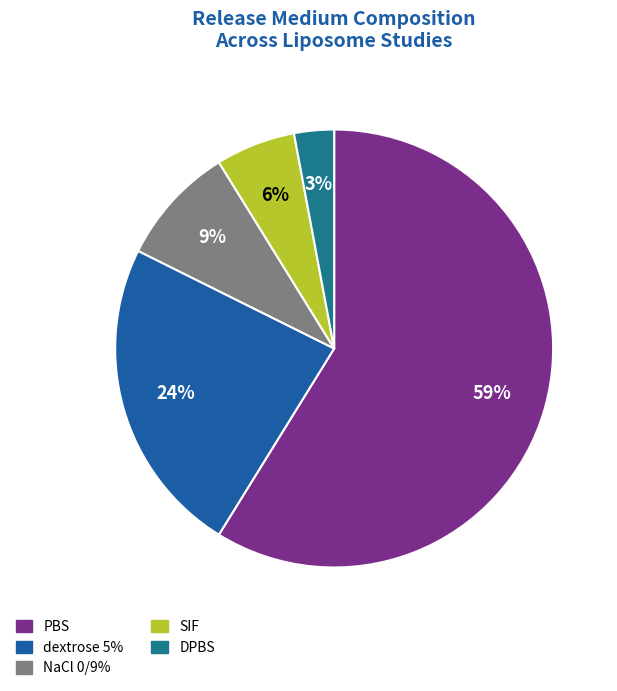

What is the smallest slice in the pie chart?

DPBS